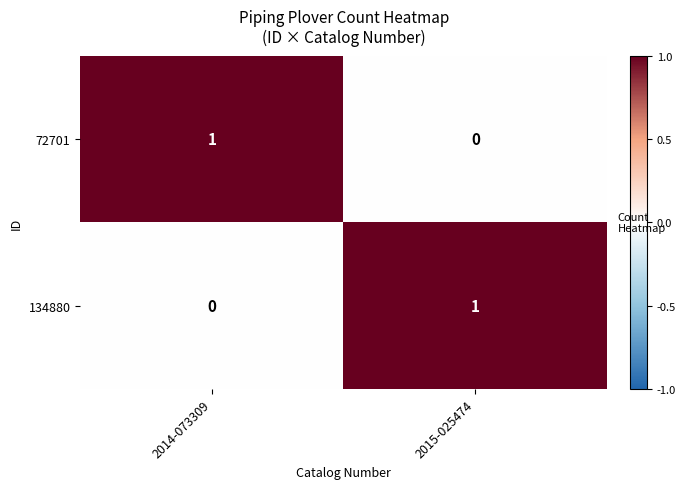

How many categories are shown in the chart?

2